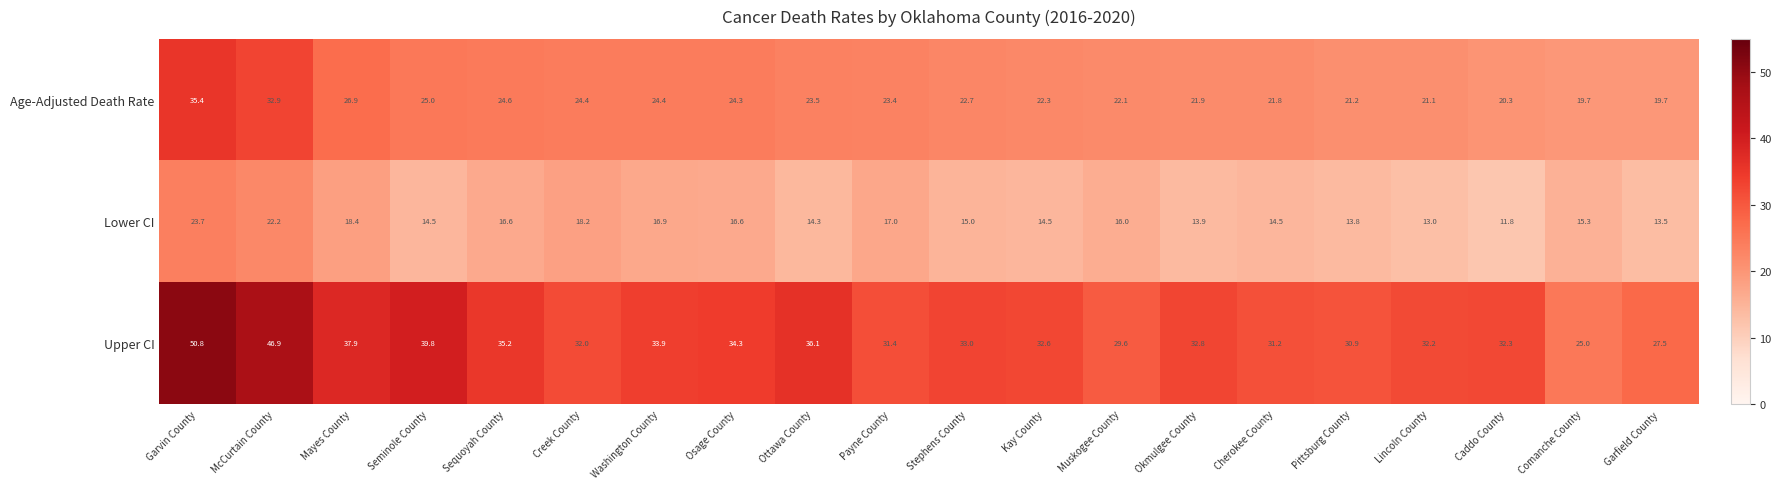

List the series in order of their peak value, lowest first.

Lower CI, Age-Adjusted Death Rate, Upper CI